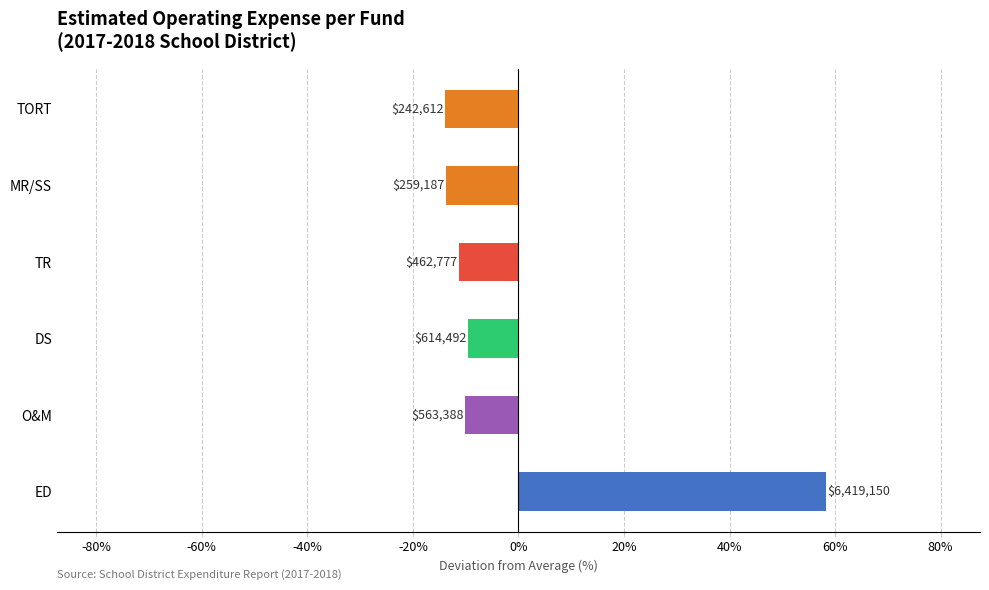

Which category has the highest value across all series?

ED